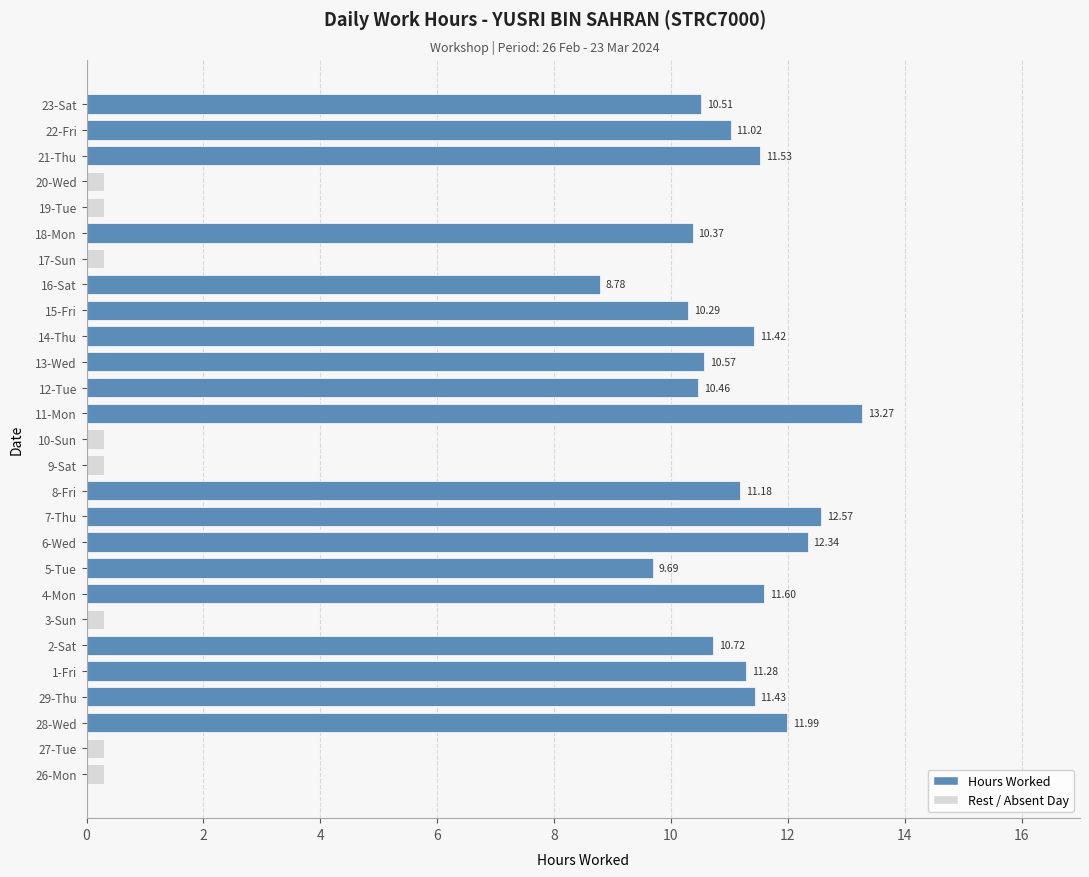

What is the label of the 23rd bar from the right?

1-Fri